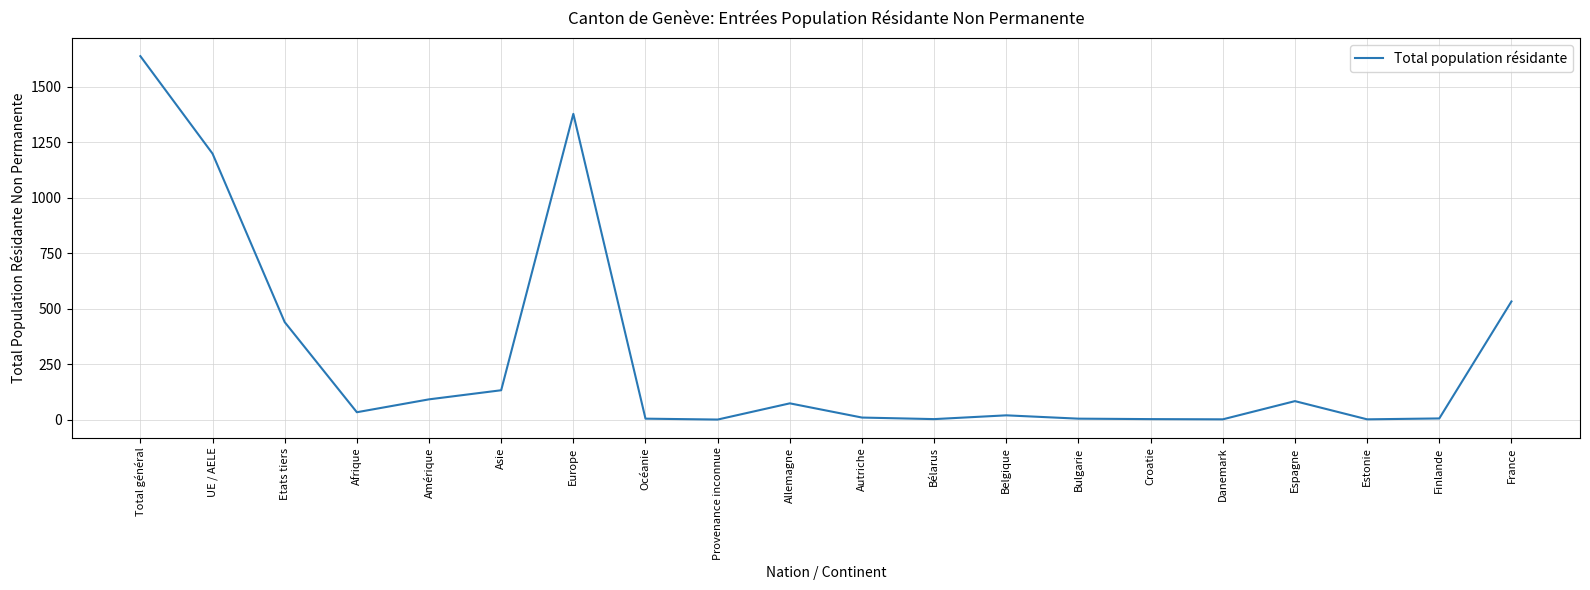

What is the difference between the second highest and minimum values?

1377